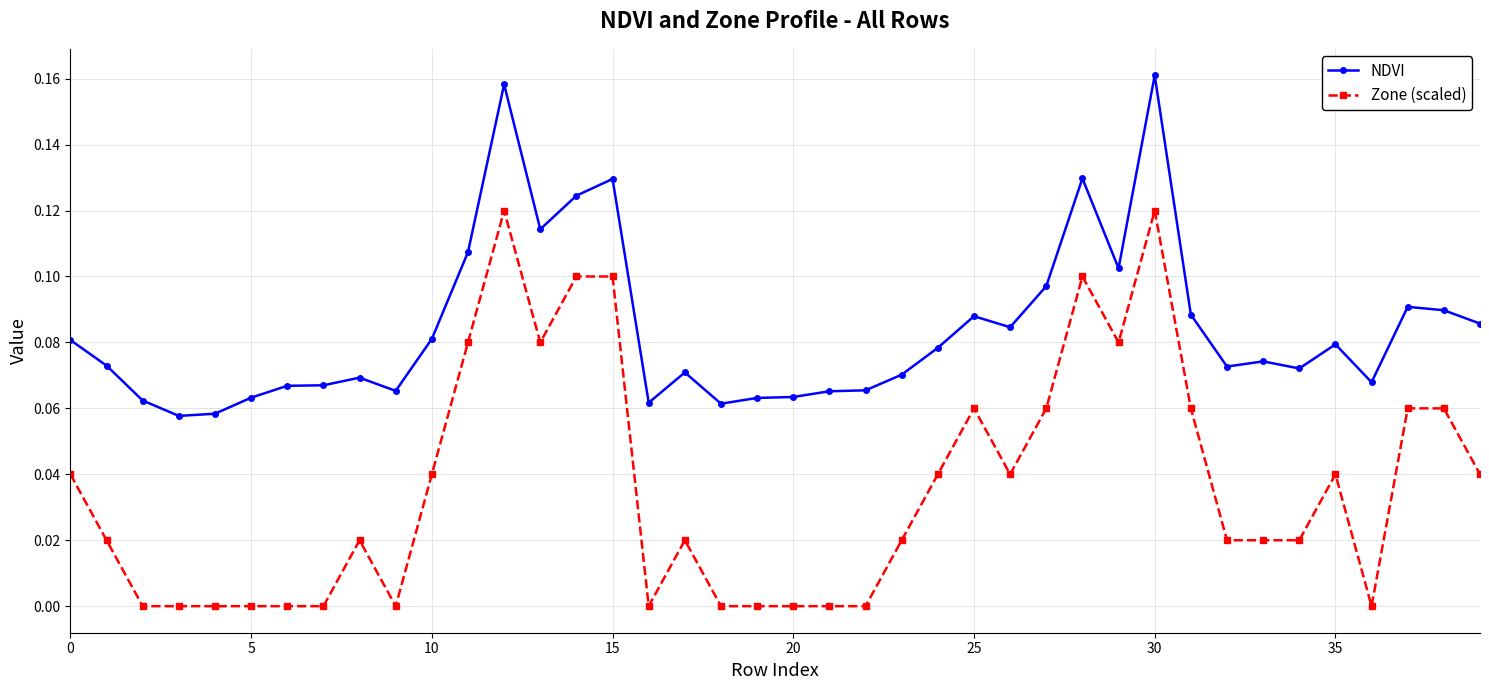

Which series has the widest spread of values?

Zone (scaled)